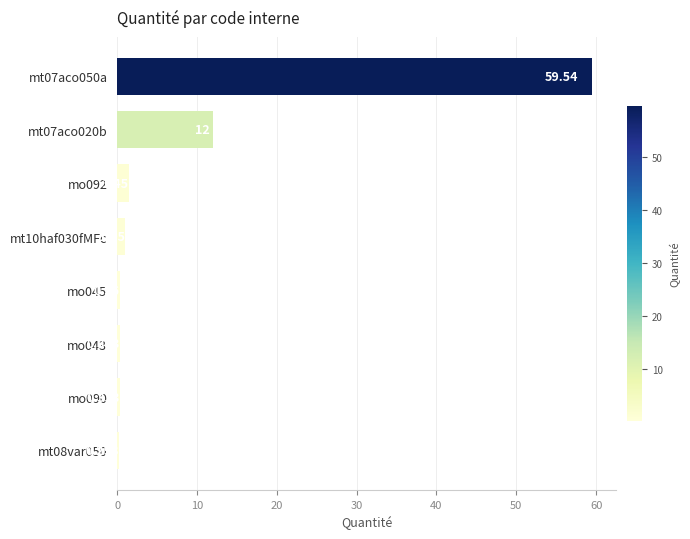

How many values are below 1?

4